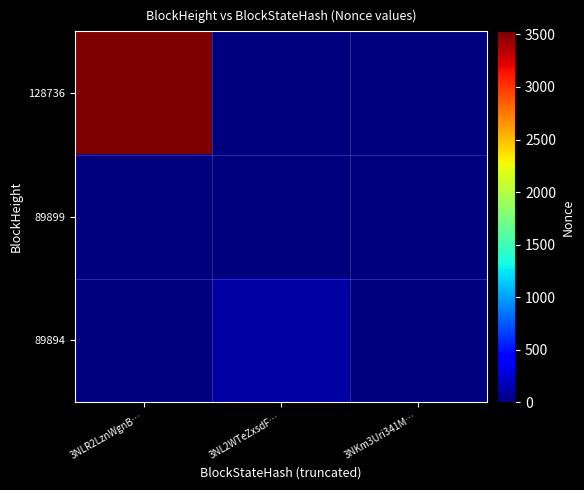

Which series changed the most between 3NL2WTeZxsdF… and 3NKm3Uri341M…?

89894